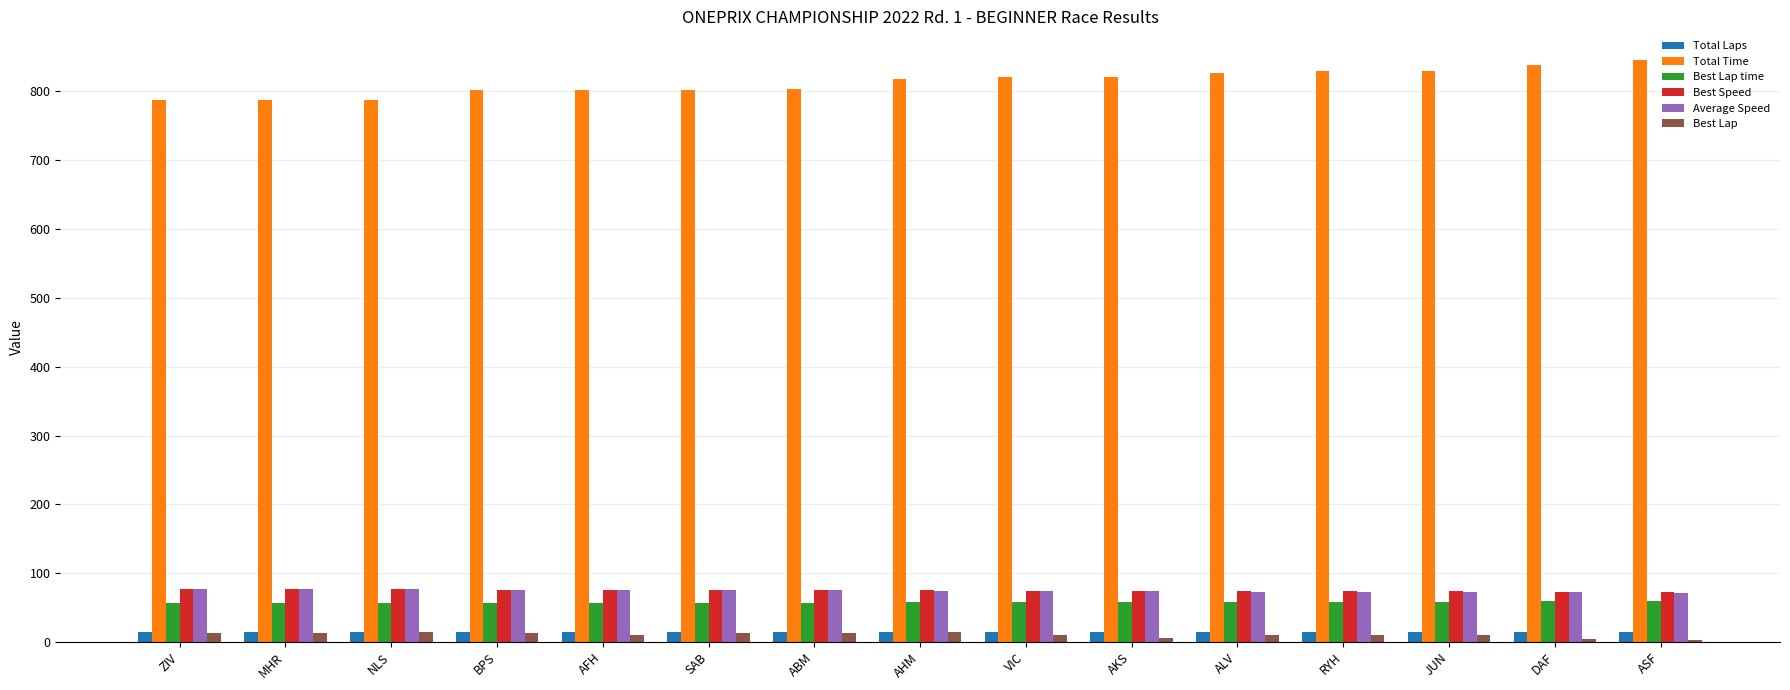

The Total Time series shows 830.3 at JUN. True or false?

True